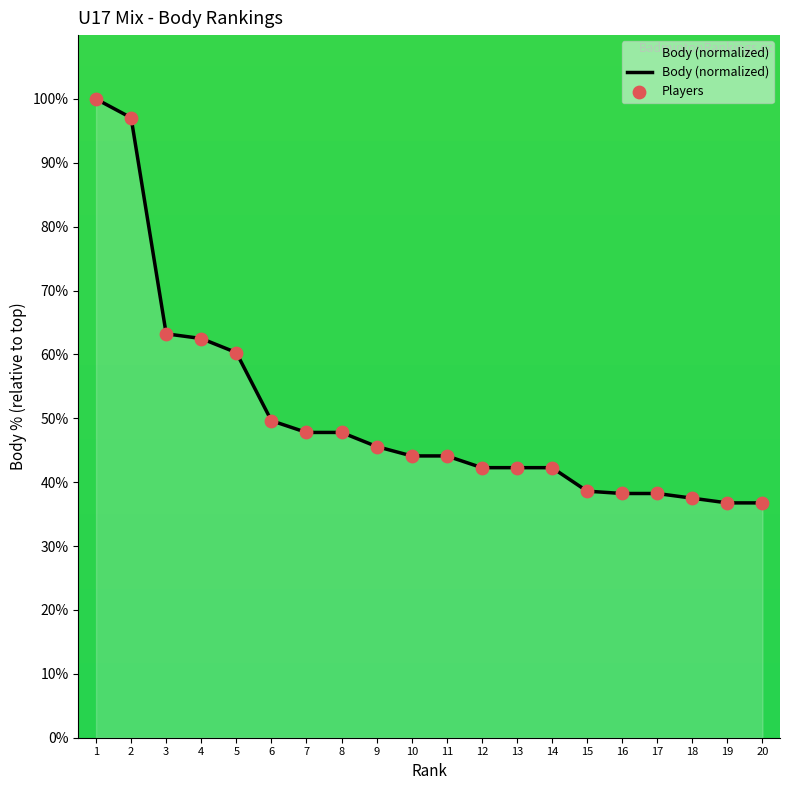

The chart shows a value of 23.0 at 14. True or false?

False